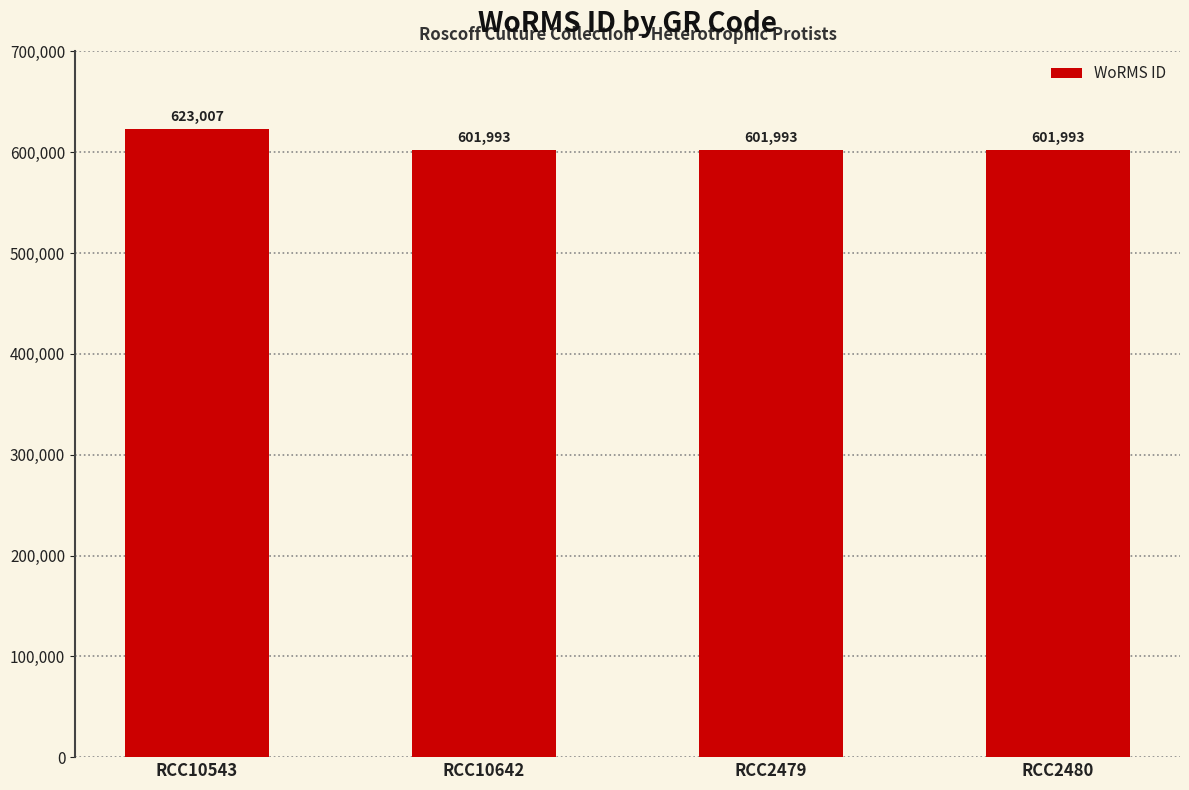

Count the values in the range 601993 to 623007.

4